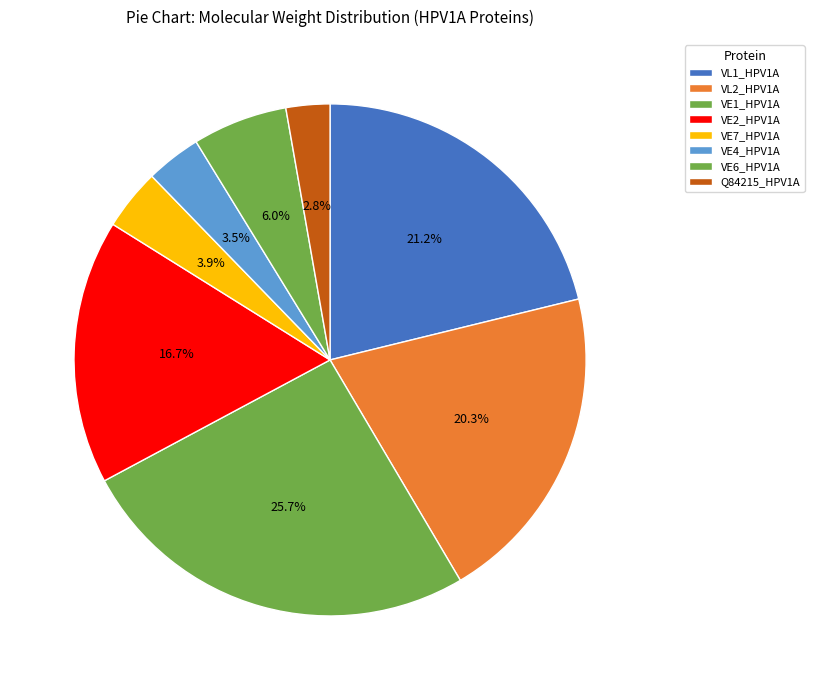

What is the change in value from VE7_HPV1A to Q84215_HPV1A?

-2965.8